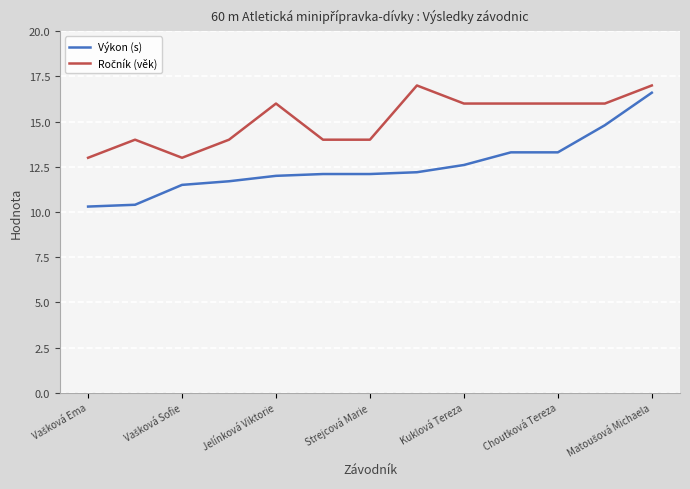

Does the chart have visible grid lines?

Yes